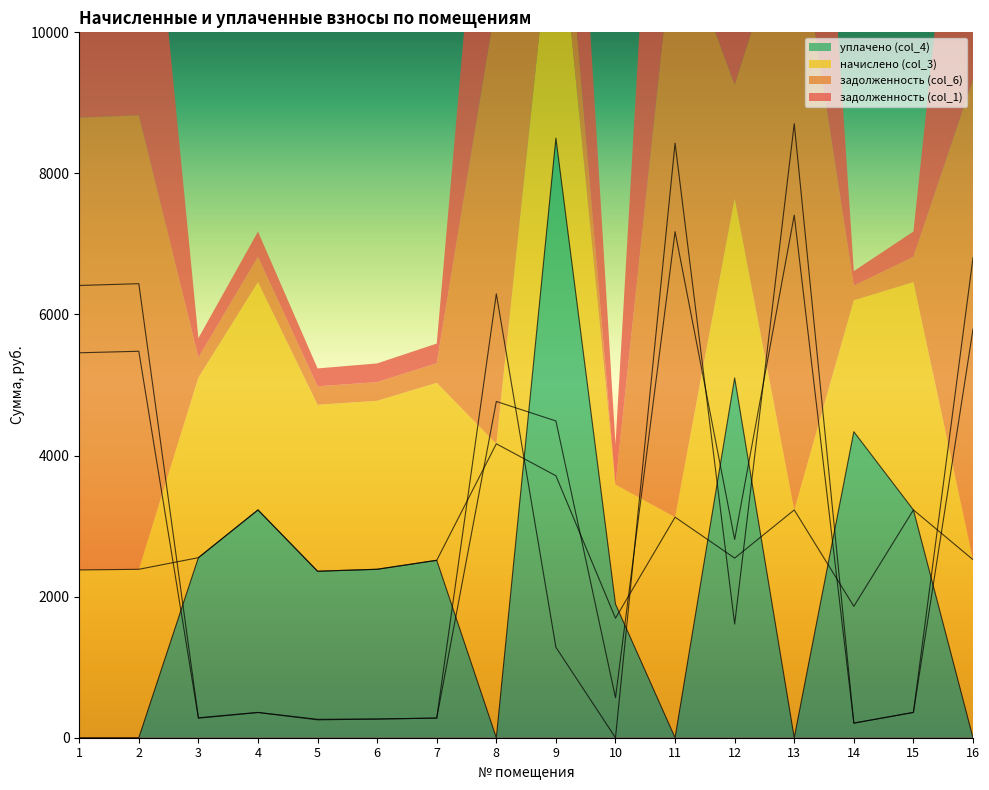

Which series has the largest total across all categories?

задолженность (col_6)